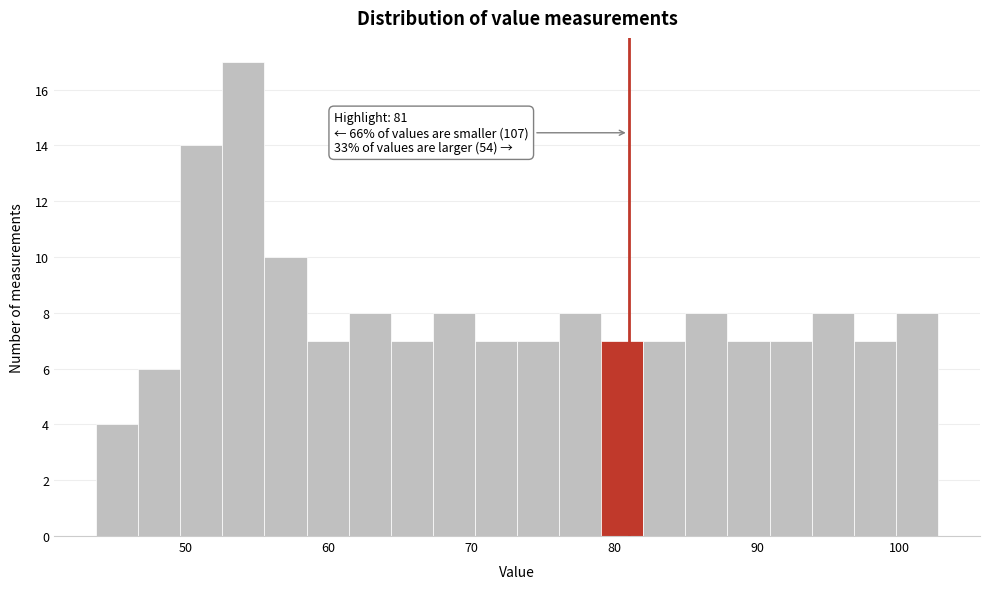

Read against the x-axis, roughly where is the centre of the tallest bar?

54